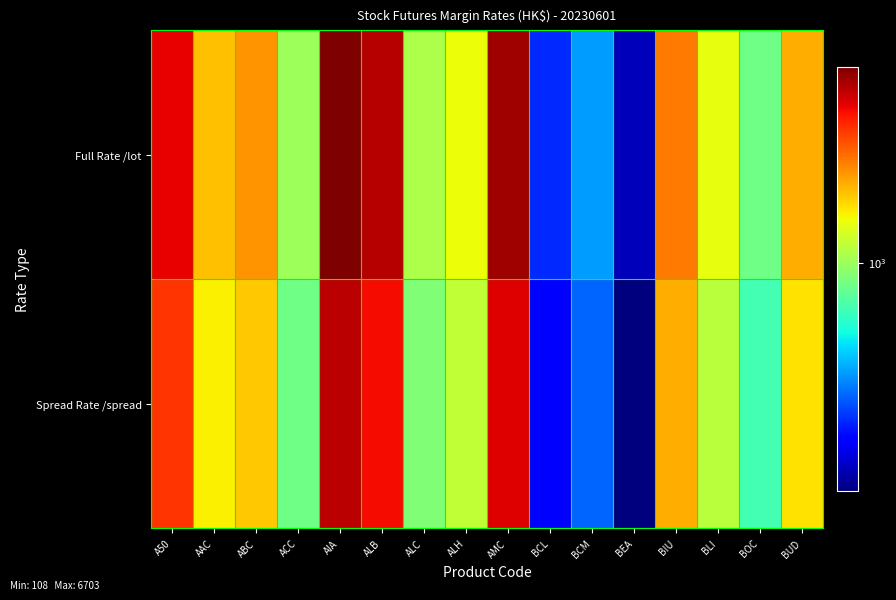

Reading left to right, extract all data points from this chart.

Full Rate /lot: A50=4561	AAC=1995	ABC=2407	ACC=1000	AIA=6703	ALB=5453	ALC=1090	ALH=1516	AMC=5905	BCL=214	BCM=344	BEA=135	BIU=2686	BLI=1449	BOC=803	BUD=2154
Spread Rate /spread: A50=3648	AAC=1596	ABC=1925	ACC=800	AIA=5362	ALB=4362	ALC=872	ALH=1212	AMC=4724	BCL=171	BCM=275	BEA=108	BIU=2148	BLI=1159	BOC=642	BUD=1723